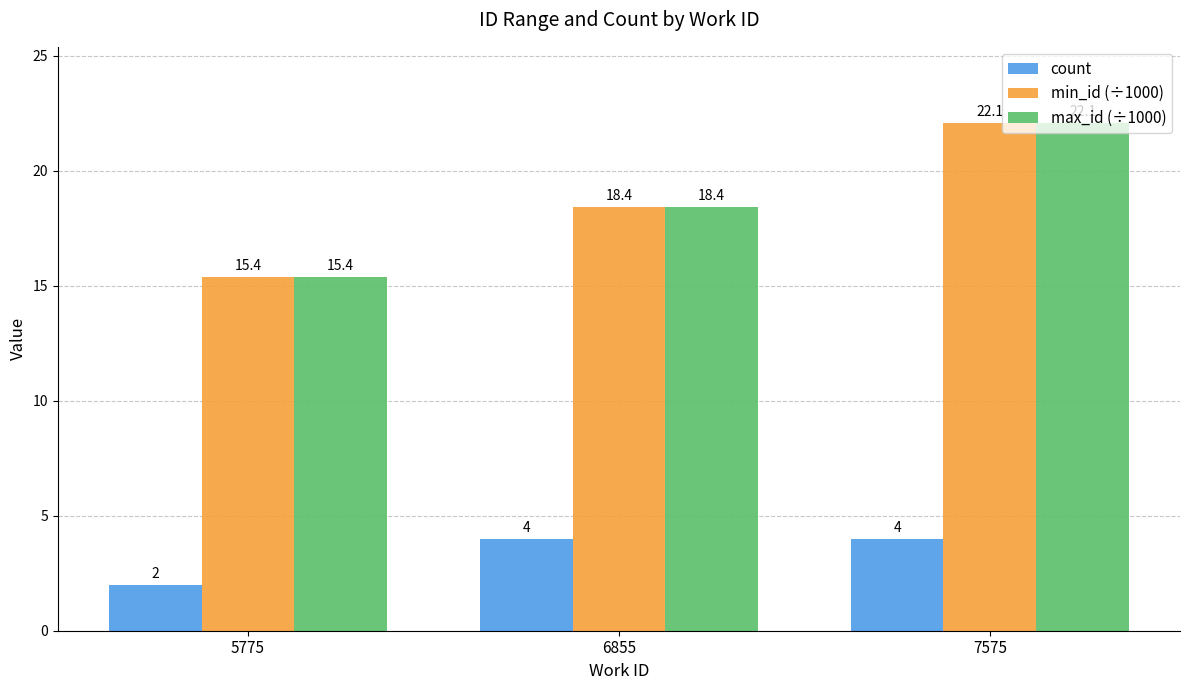

What is the spread (max minus min) of values at 6855?

14.4